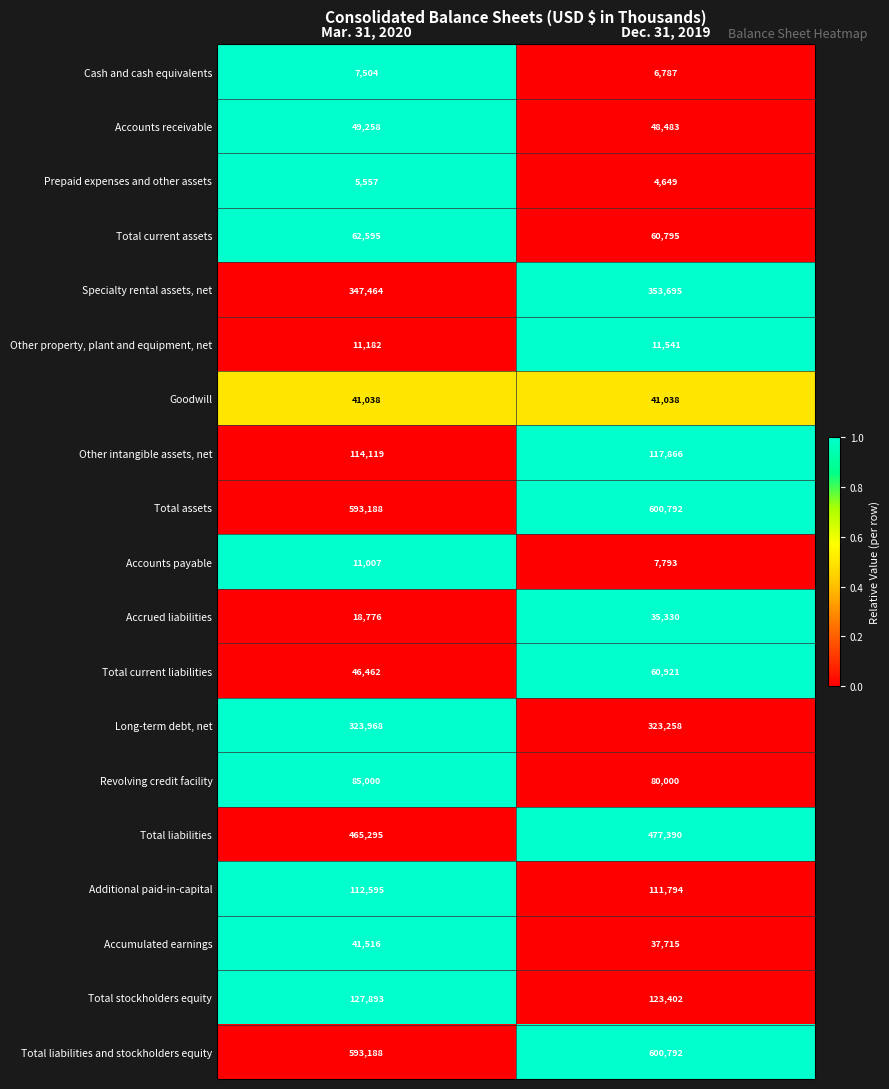

The Additional paid-in-capital series shows 199048 at Dec. 31, 2019. True or false?

False